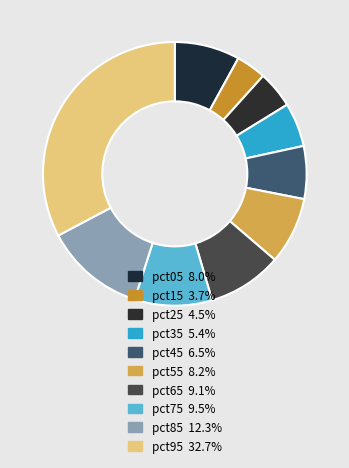

Is pct65 the majority of the pie?

No